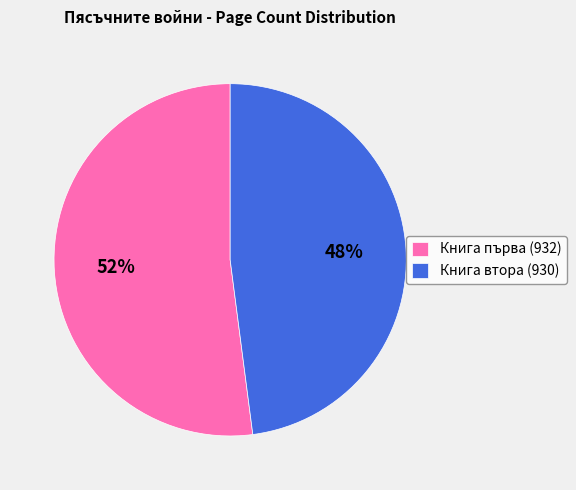

What is the largest slice in the pie chart?

Книга първа (932)